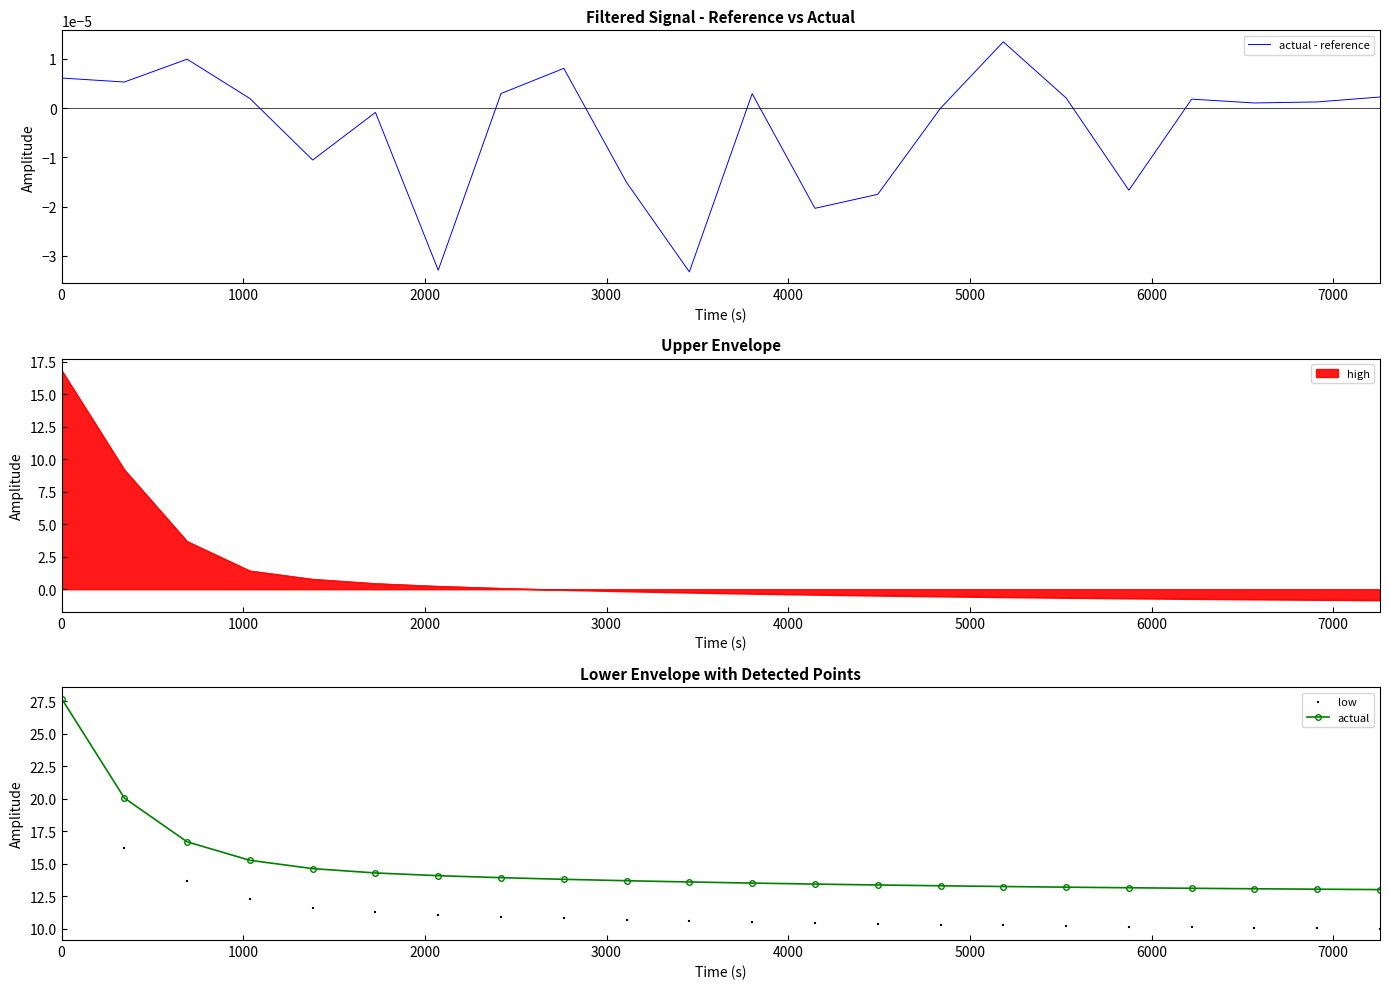

Which series contains the lowest Y value?

actual - reference